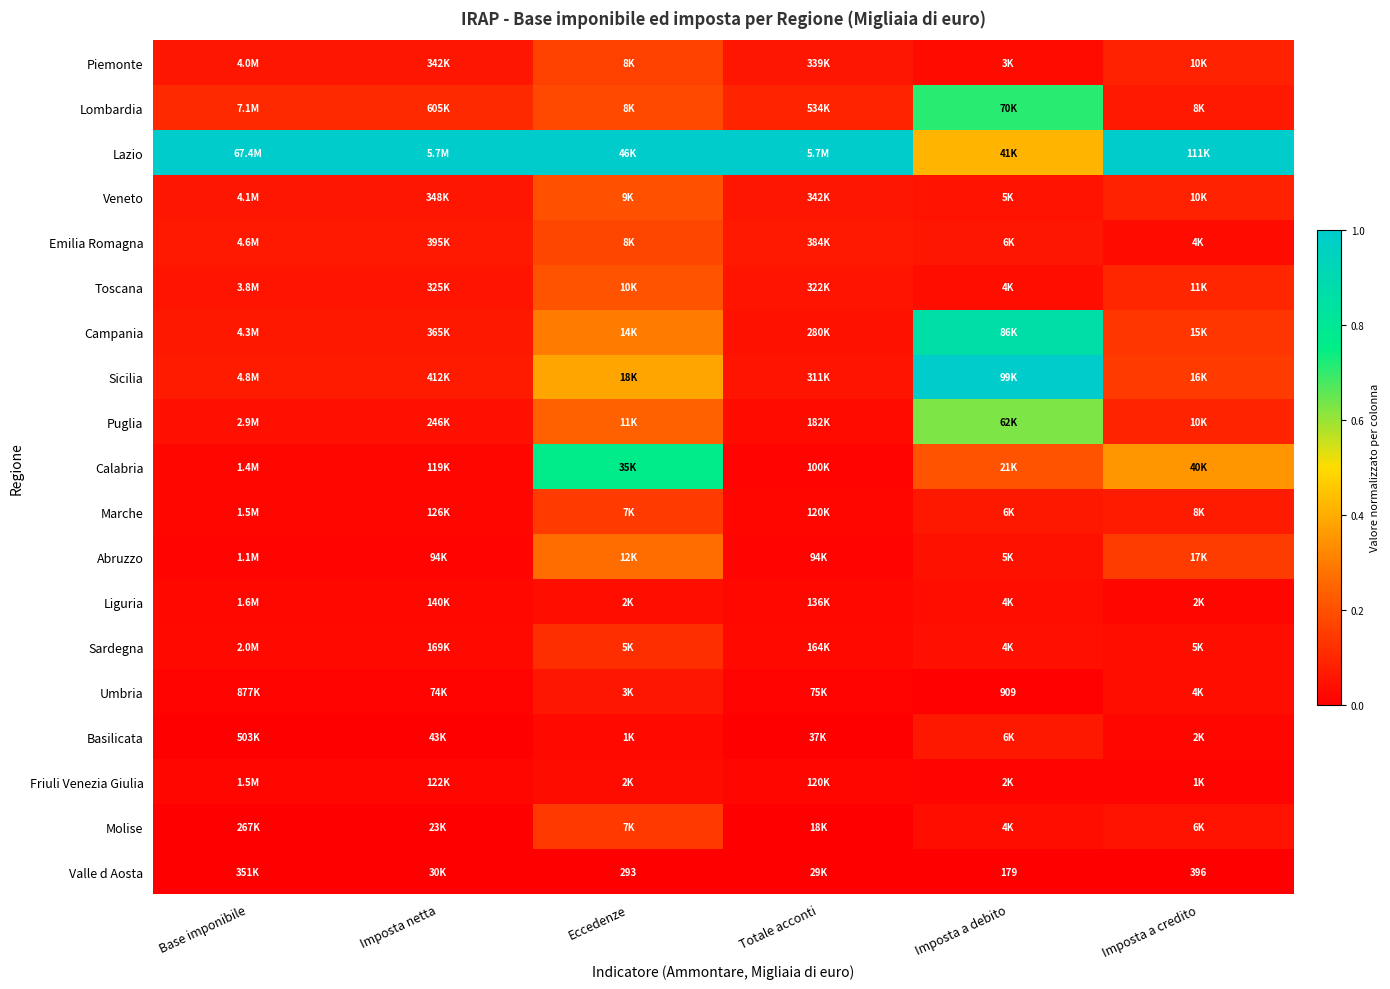

Which category has the highest value across all series?

Base imponibile